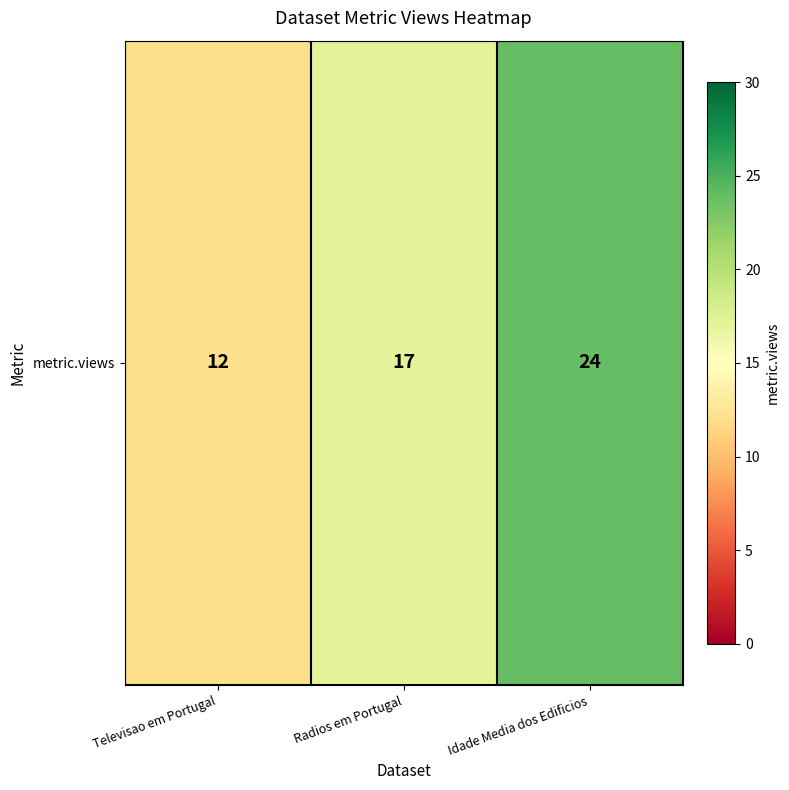

What is the sum of the values at Televisao em Portugal and Idade Media dos Edificios?

36